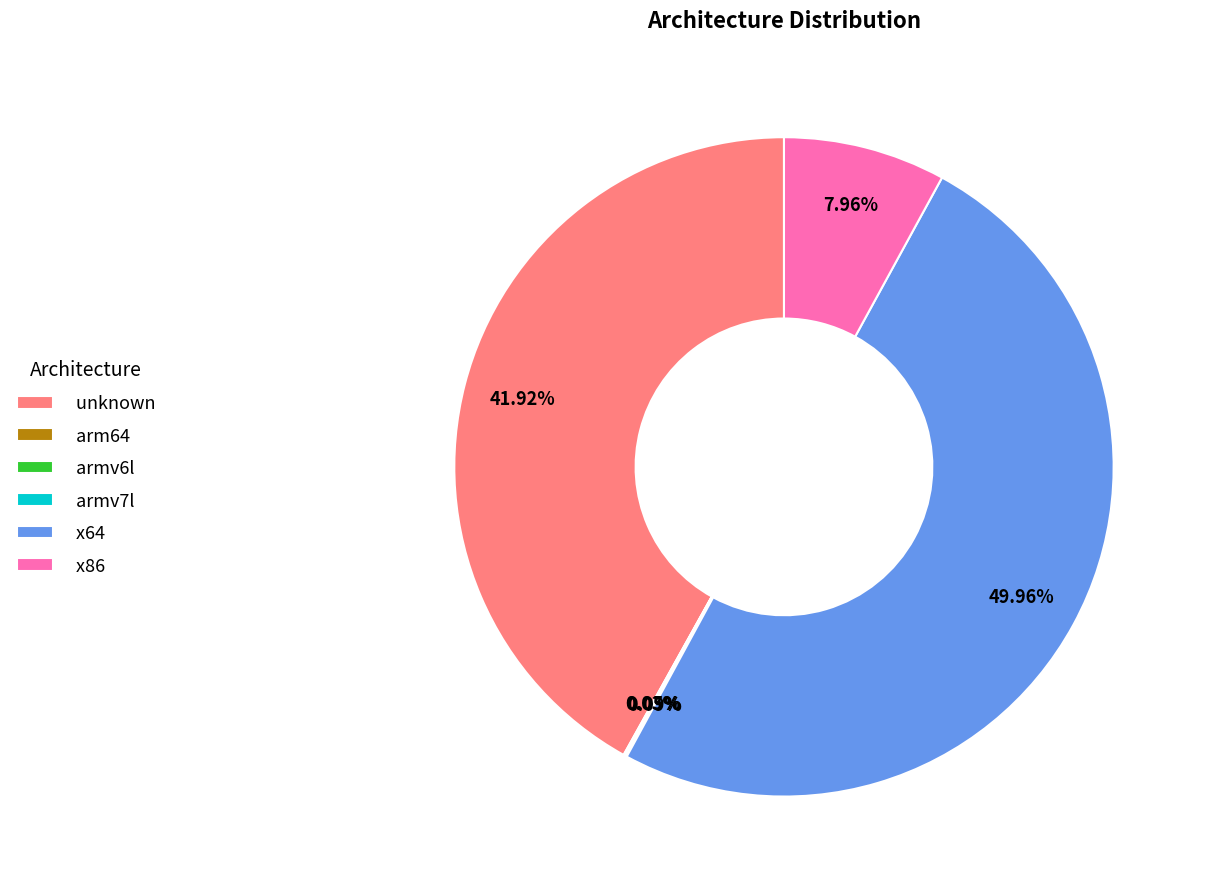

Is unknown the majority of the pie?

No